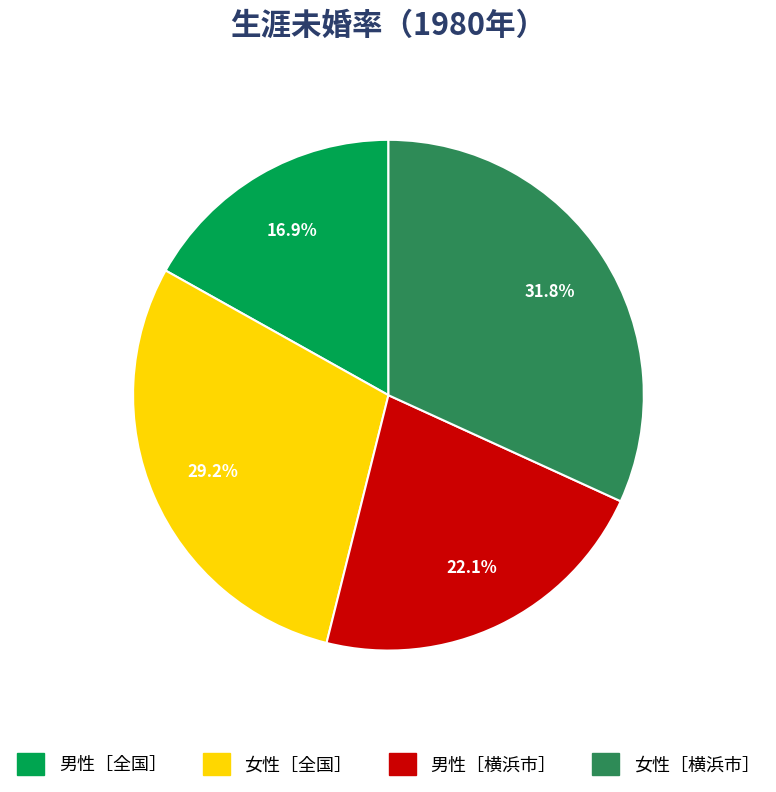

Does 女性［横浜市］ account for over 50% of the chart?

No